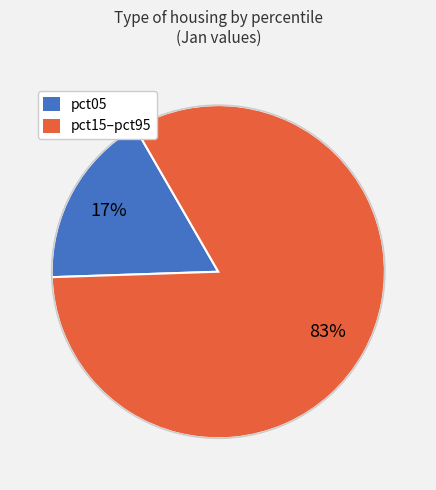

What is the largest slice in the pie chart?

pct15–pct95